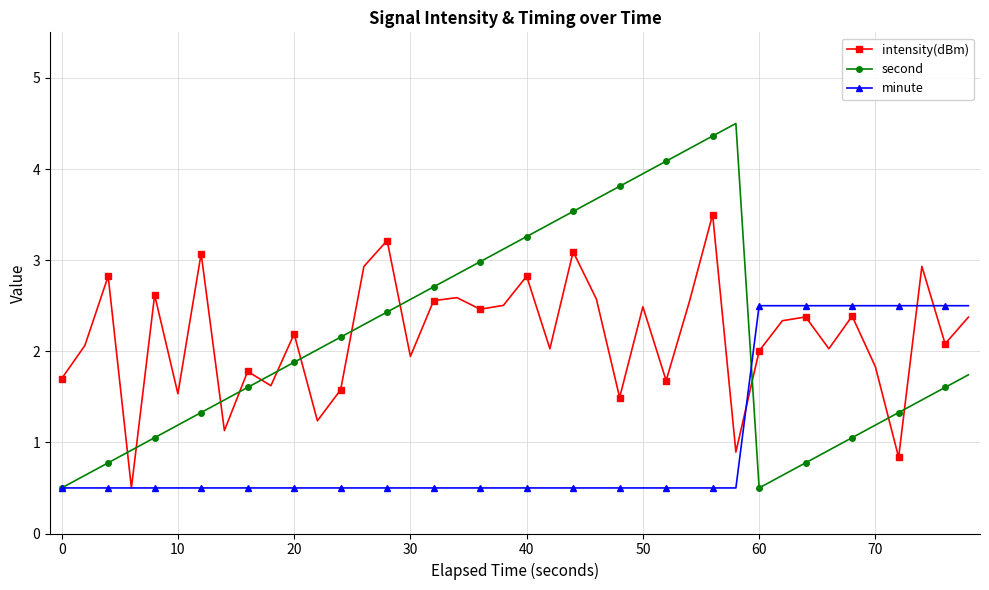

Which series has the widest spread of values?

second